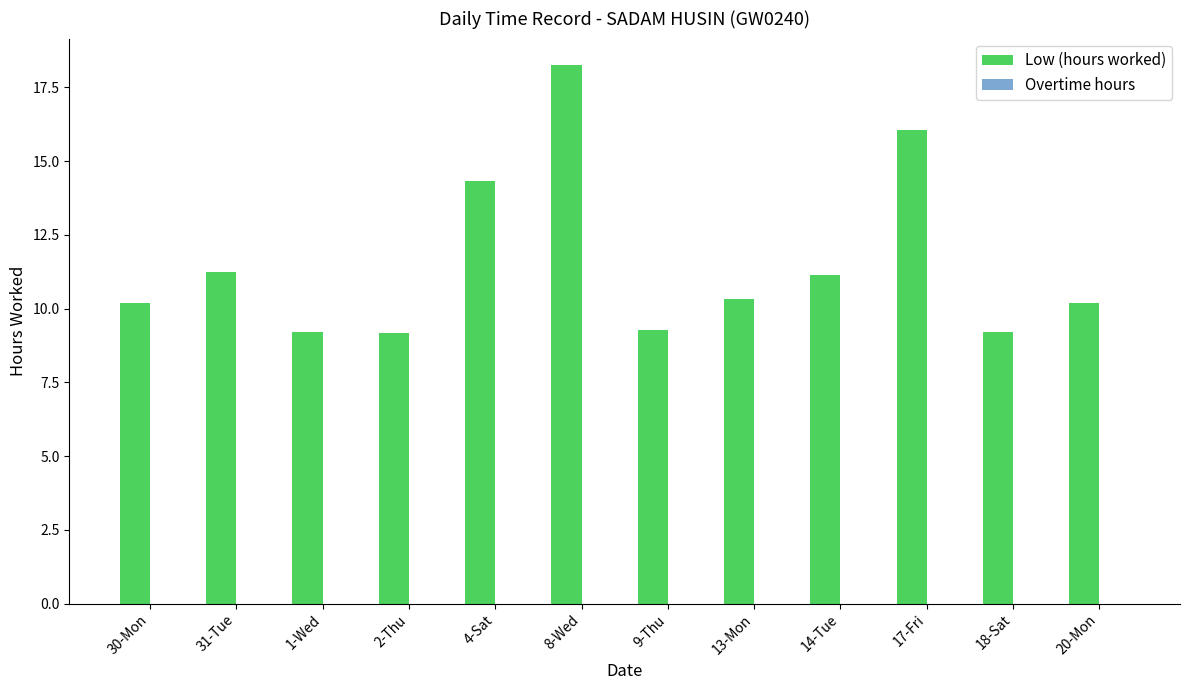

Does the chart contain any negative values?

No